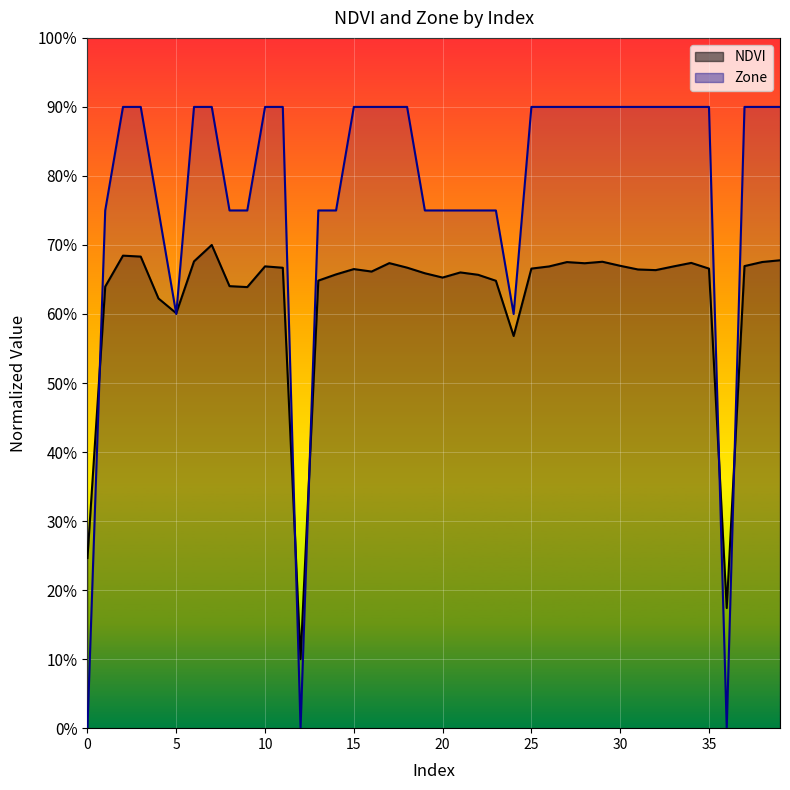

Reading left to right, what are all the values shown in this chart?

NDVI: 0.2	0.6	0.7	0.7	0.6	0.6	0.7	0.7	0.6	0.6	0.7	0.7	0.1	0.6	0.7	0.7	0.7	0.7	0.7	0.7	0.7	0.7	0.7	0.6	0.6	0.7	0.7	0.7	0.7	0.7	0.7	0.7	0.7	0.7	0.7	0.7	0.2	0.7	0.7	0.7
Zone: 0.0	0.8	0.9	0.9	0.8	0.6	0.9	0.9	0.8	0.8	0.9	0.9	0.0	0.8	0.8	0.9	0.9	0.9	0.9	0.8	0.8	0.8	0.8	0.8	0.6	0.9	0.9	0.9	0.9	0.9	0.9	0.9	0.9	0.9	0.9	0.9	0.0	0.9	0.9	0.9